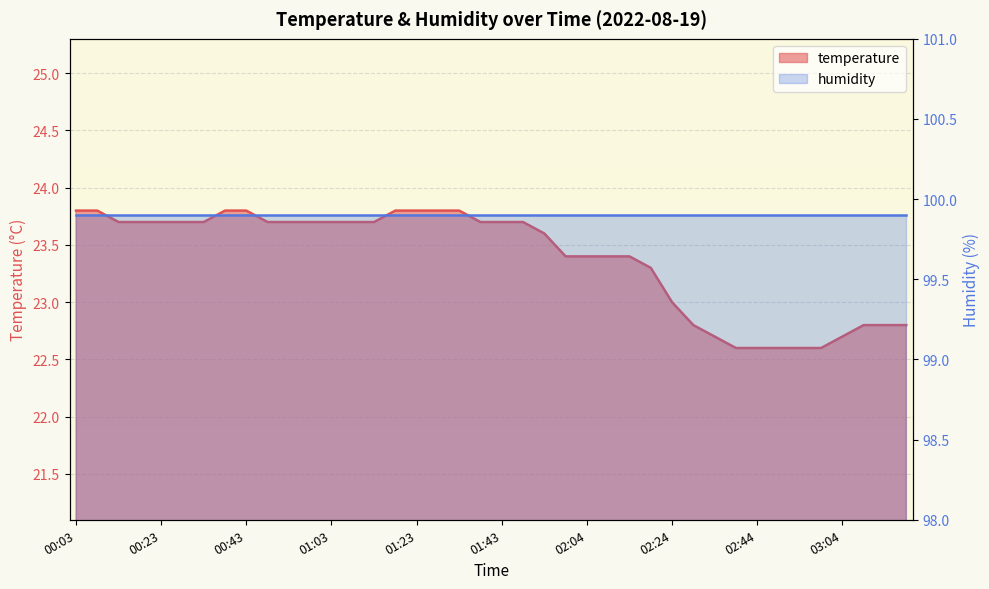

Where does the data first go above 23?

00:03